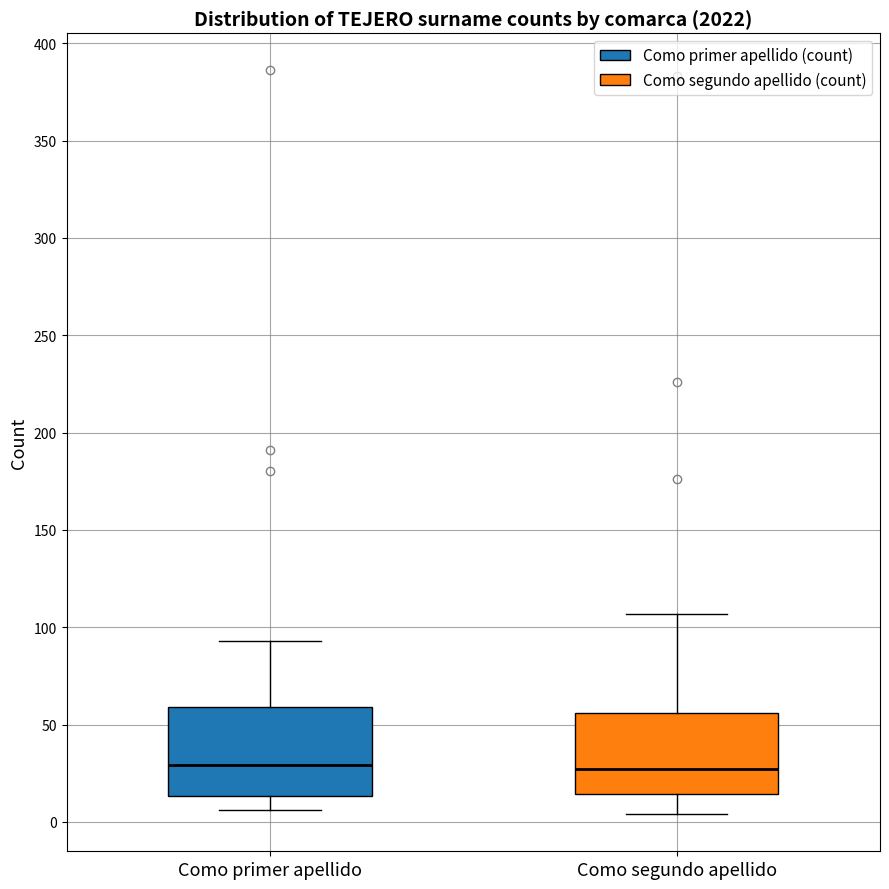

Where does the median line of the box for Como primer apellido sit on the y-axis? The values are not printed on the chart, so give them approximately, as read against the axis.

30